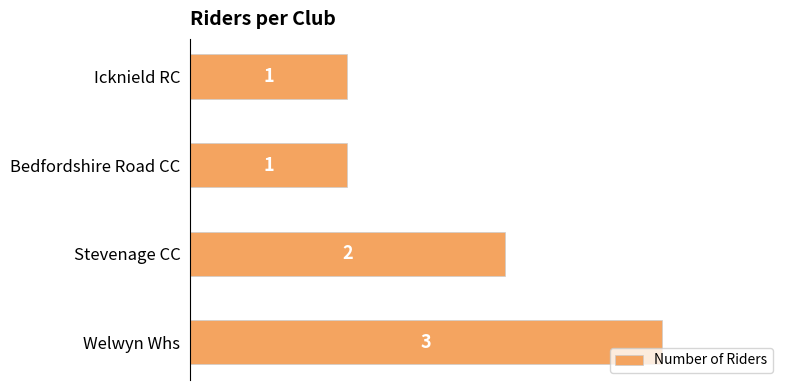

How many categories are shown in the chart?

4